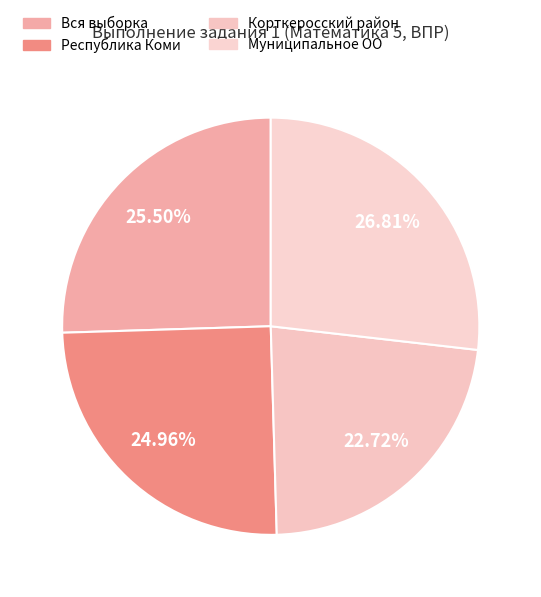

True or false: Корткеросский район accounts for 8% of the total.

False